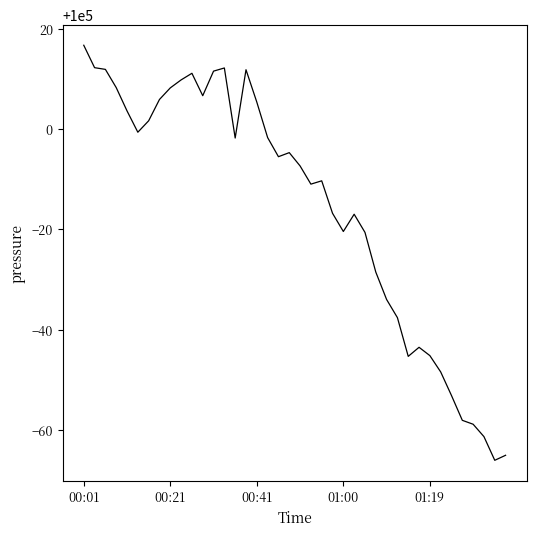

What is the smallest value displayed?

99934.0